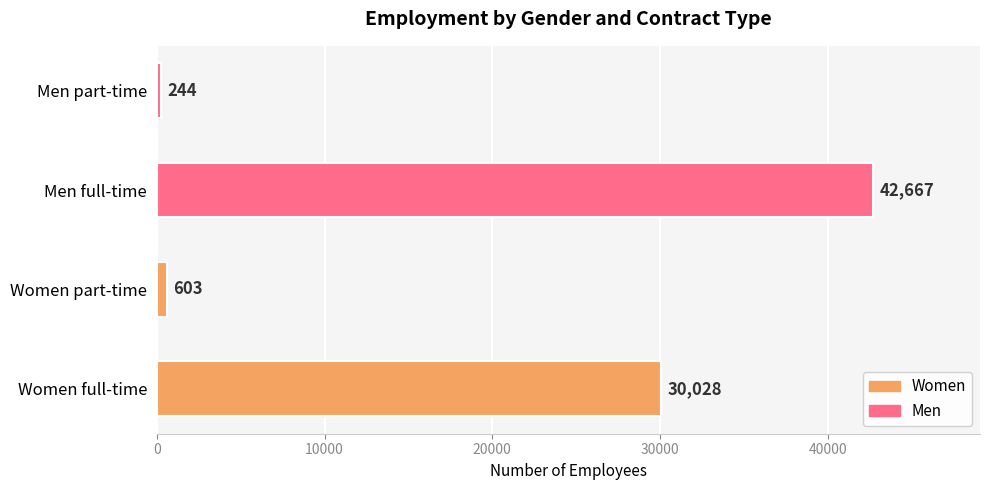

Reading bottom to top, what are all the values shown in this chart?

30028	603	42667	244